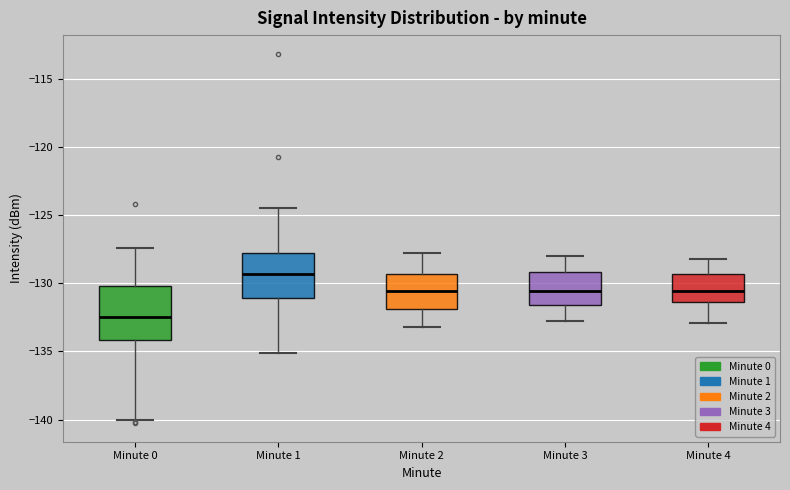

Comparing the boxes themselves (not the whiskers), which one is the tallest?

Minute 0